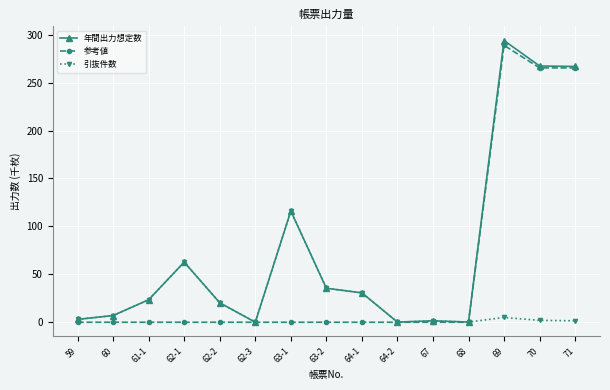

Rank the series by their maximum value, from lowest to highest.

引抜件数, 参考値, 年間出力想定数